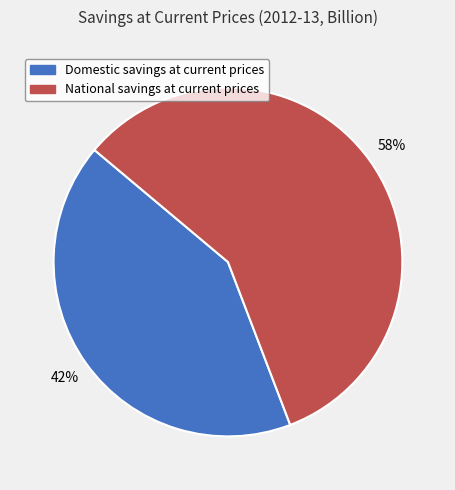

What is the ratio of the value at National savings at current prices to the value at Domestic savings at current prices?

1.4